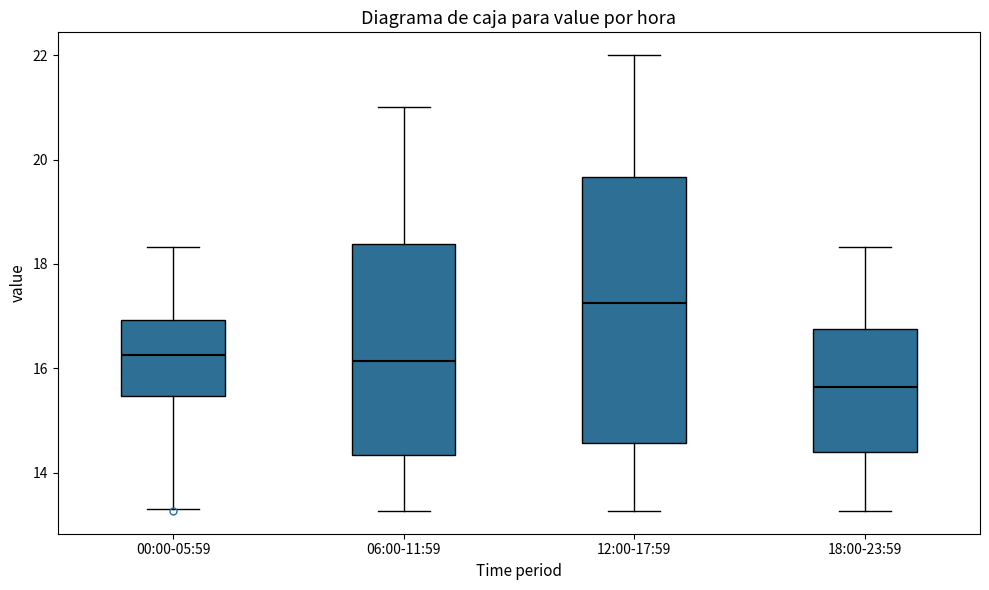

Reading left to right, transcribe this box plot: for each box, give where its median line is, the range the box spans, and where its two whiskers end, as read against the y-axis. The values are not printed on the chart, so give them approximately, as read against the axis.

00:00-05:59: median 16.2, box 15.4 to 17.0, whiskers 13.4 to 18.4
06:00-11:59: median 16.2, box 14.4 to 18.4, whiskers 13.2 to 21.0
12:00-17:59: median 17.2, box 14.6 to 19.6, whiskers 13.2 to 22.0
18:00-23:59: median 15.6, box 14.4 to 16.8, whiskers 13.2 to 18.4